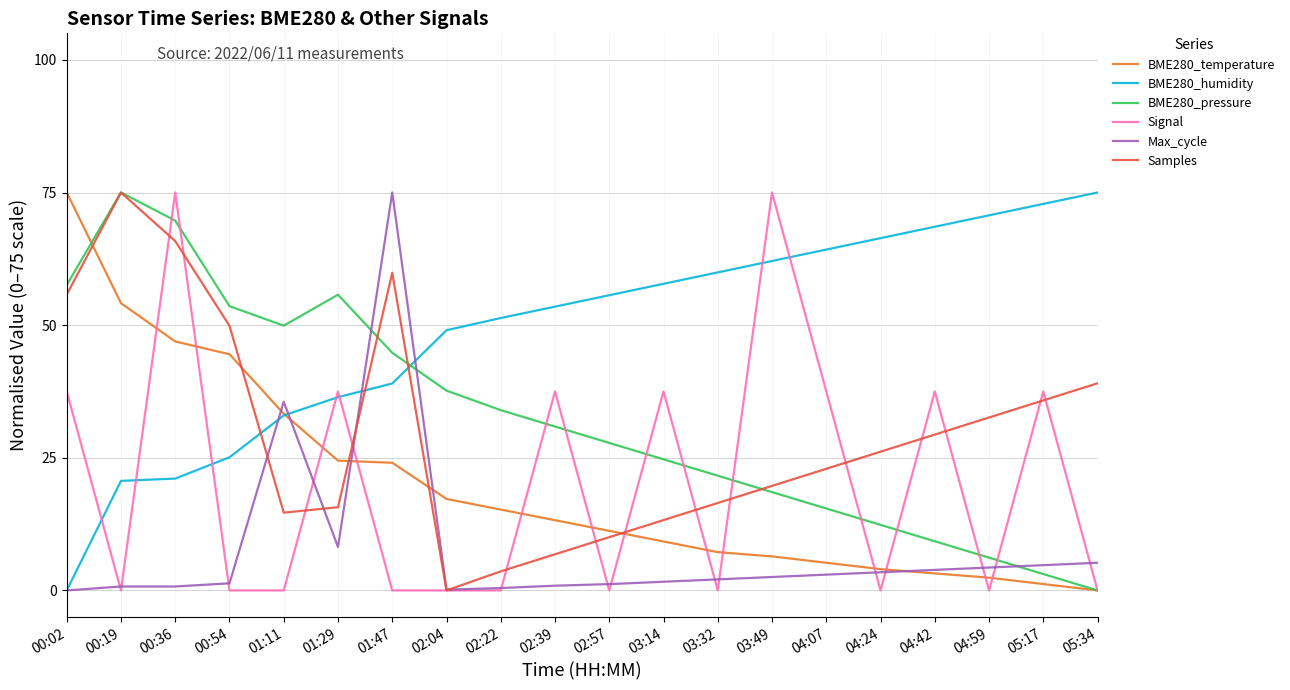

True or false: Samples has a value of 59.9 at 01:47.

True